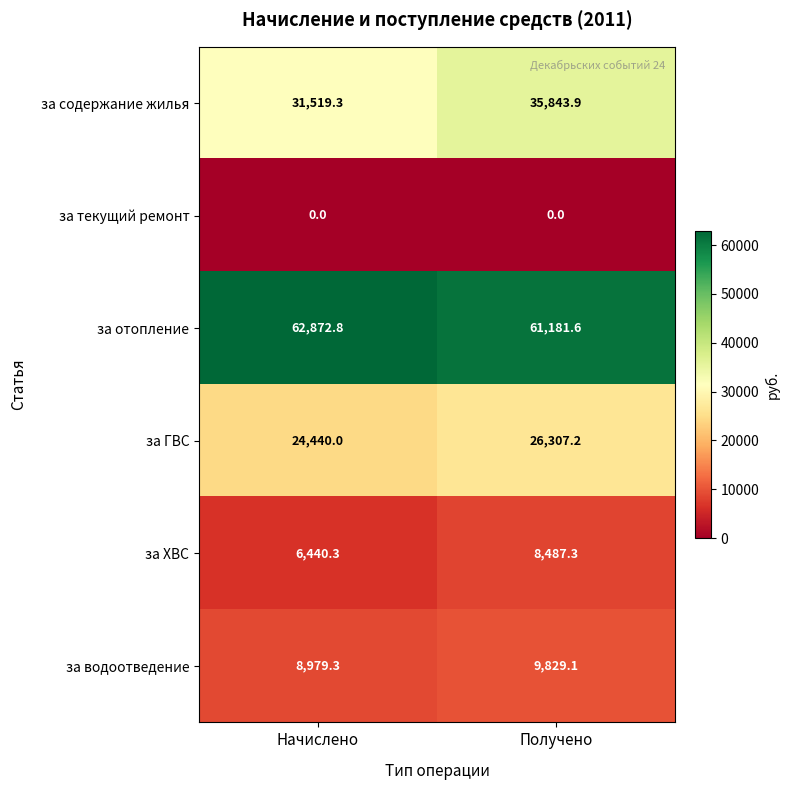

The value of за содержание жилья at Получено is 12654.4. True or false?

False